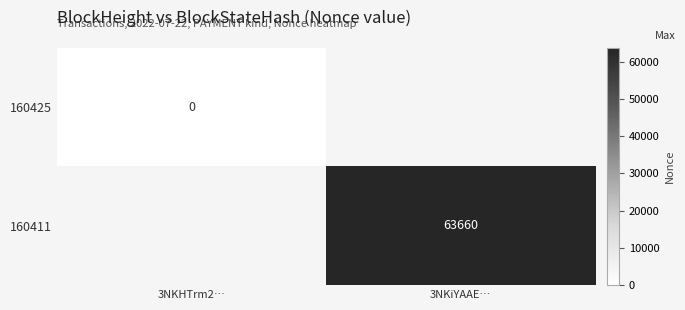

How many data points does each series have?

2